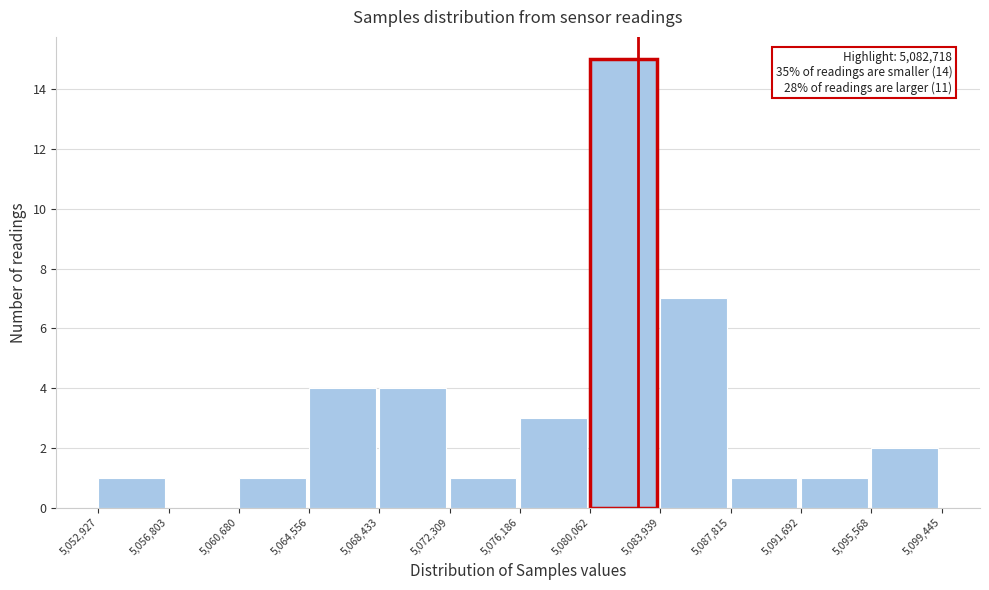

Over which range of the x-axis is the bar tallest?

5,080,062 to 5,083,939